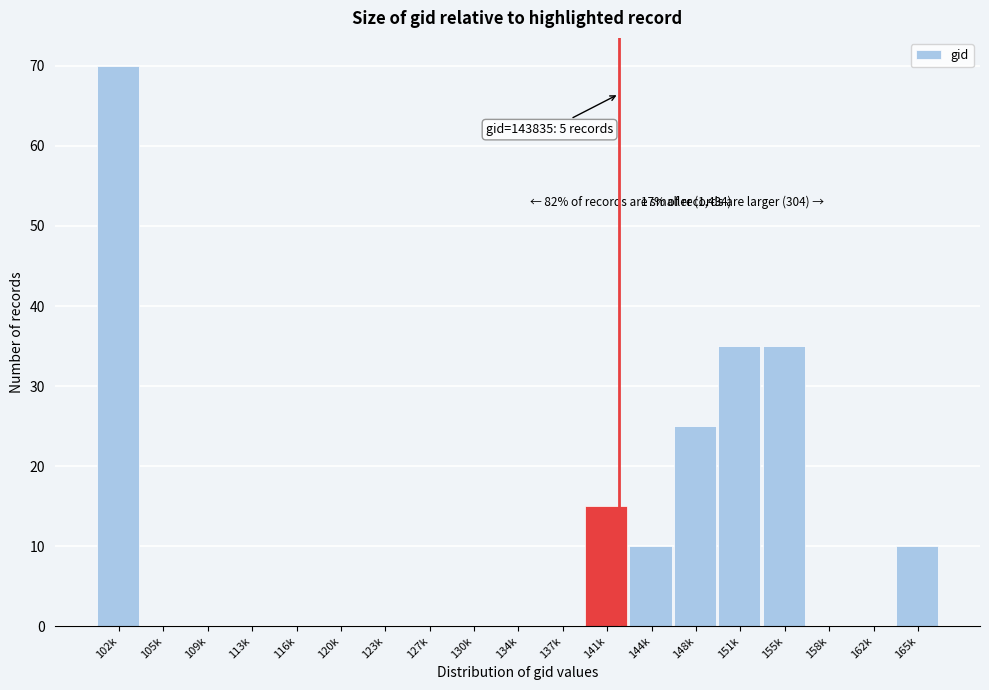

Reading left to right, extract all data points from this chart.

102k=70	105k=0	109k=0	113k=0	116k=0	120k=0	123k=0	127k=0	130k=0	134k=0	137k=0	141k=15	144k=10	148k=25	151k=35	155k=35	158k=0	162k=0	165k=10